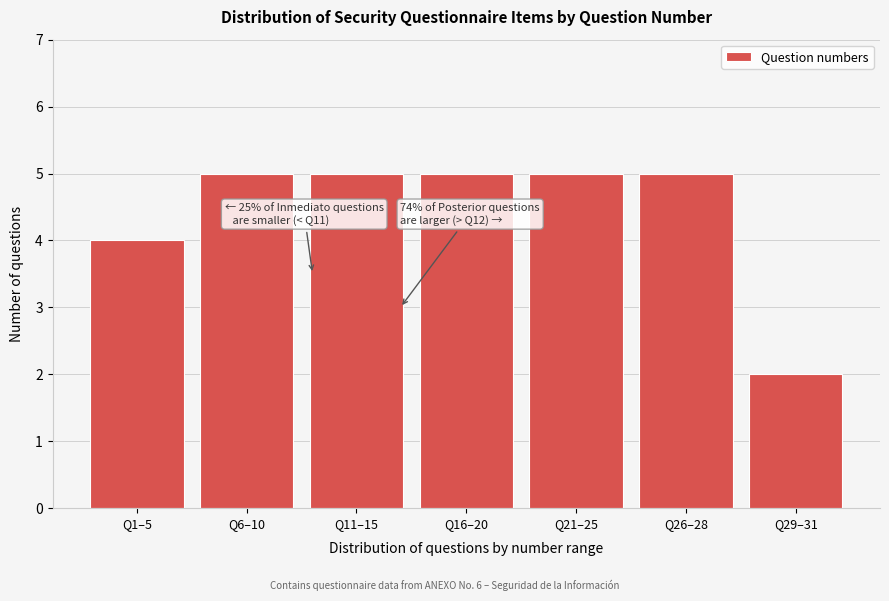

Reading left to right, list all the values displayed in this chart.

4	5	5	5	5	5	2